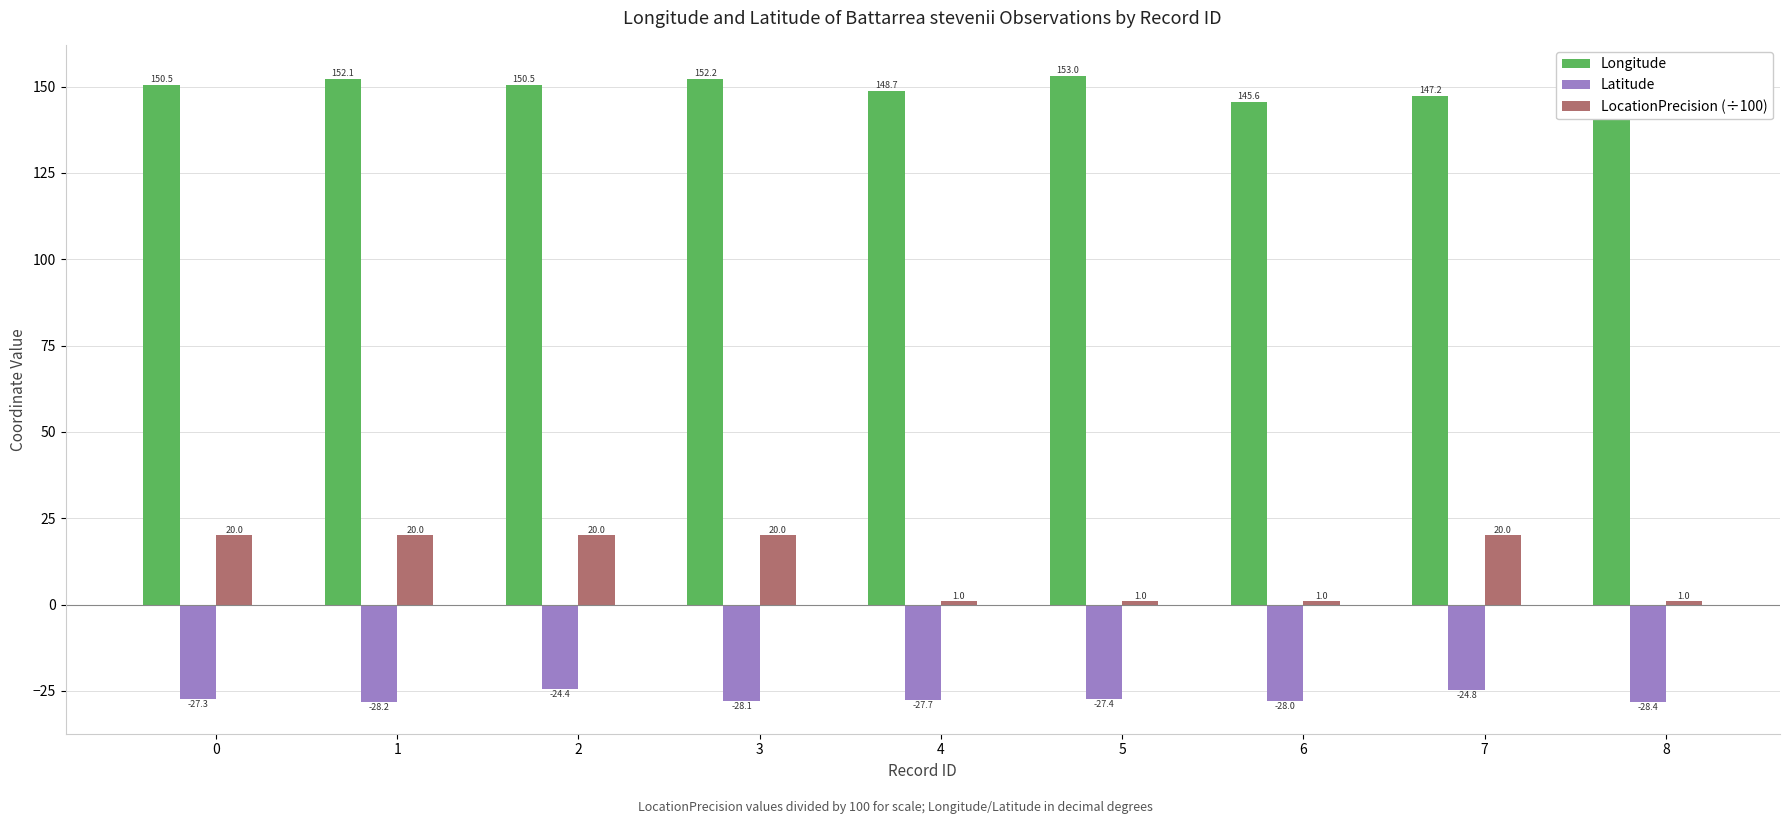

What is the difference between the highest and lowest values at 4?

176.4